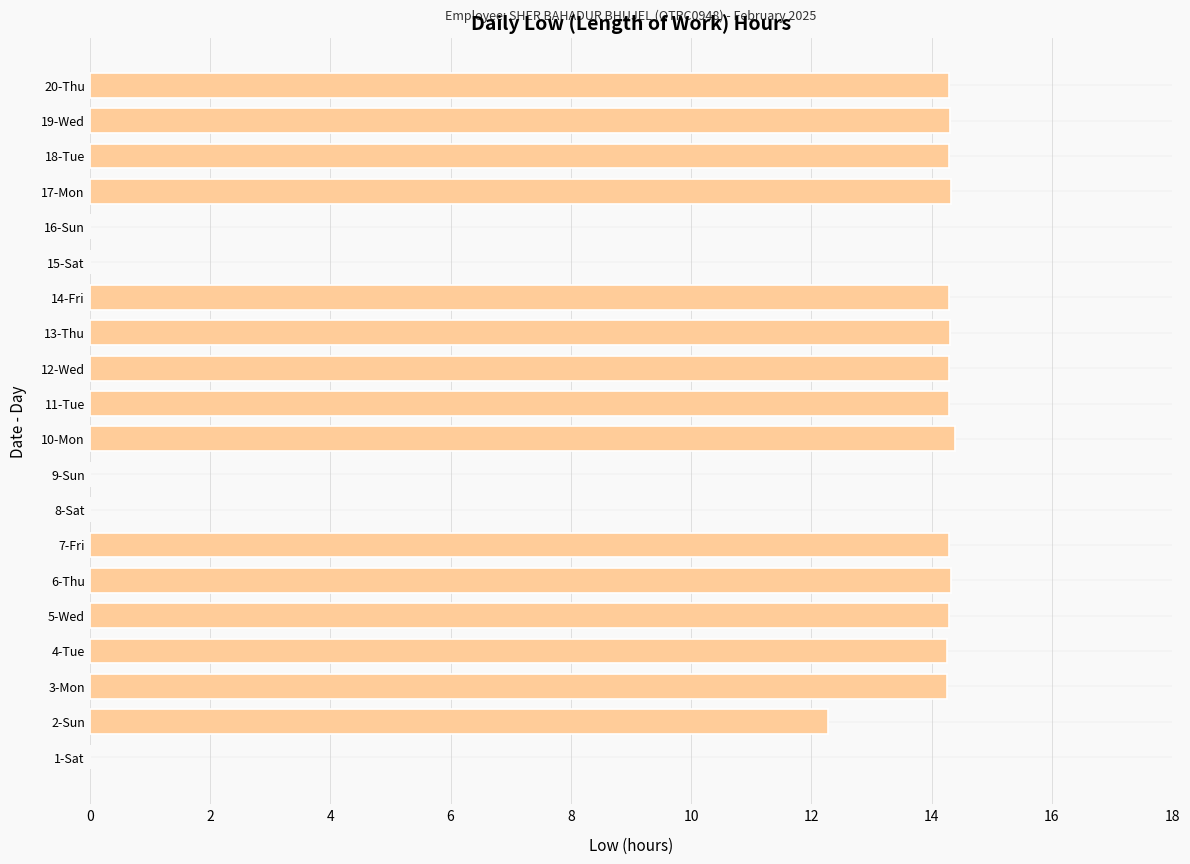

The chart shows a value of 5.1 at 6-Thu. True or false?

False